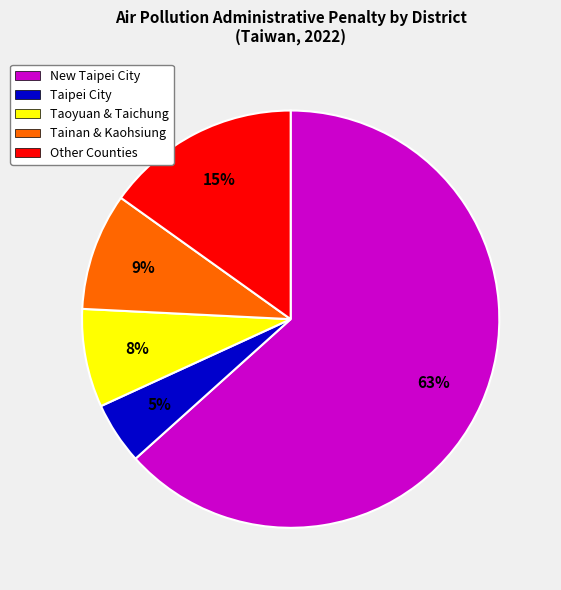

How many slices are in this pie chart?

5